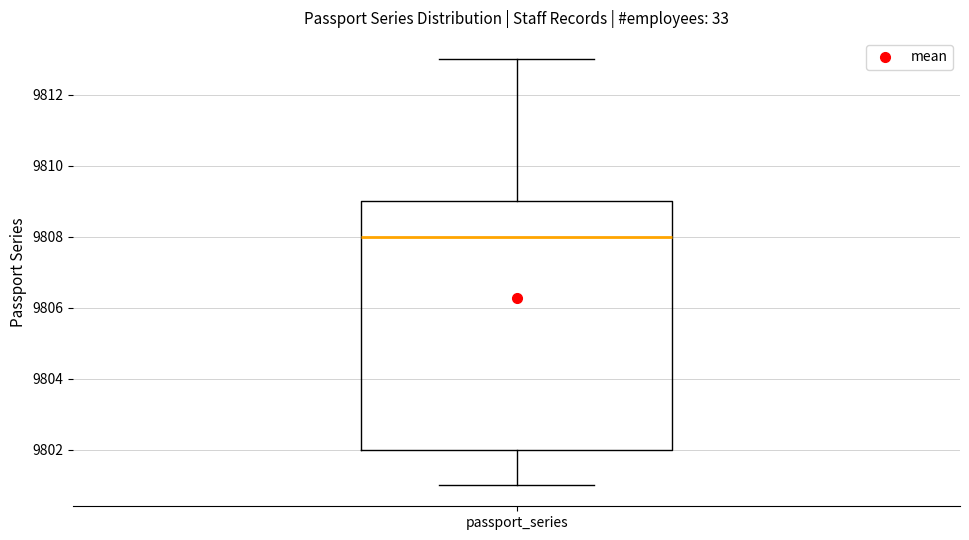

Transcribe this box plot: give where the median line is, the range the box spans, and where the two whiskers end, as read against the y-axis. The values are not printed on the chart, so give them approximately, as read against the axis.

median 9808, box 9802 to 9809, whiskers 9801 to 9813